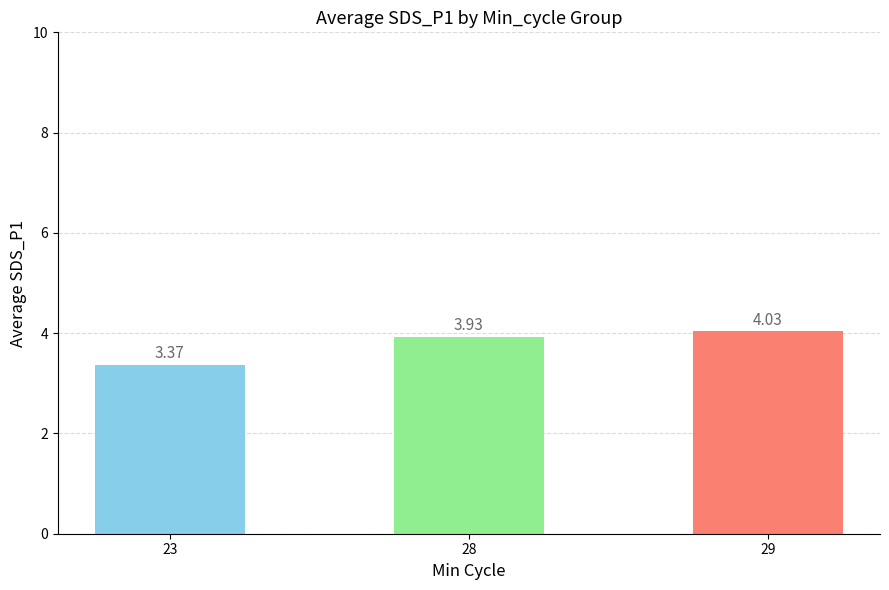

Approximately how many times larger is the value at 29 compared to 23?

1.2